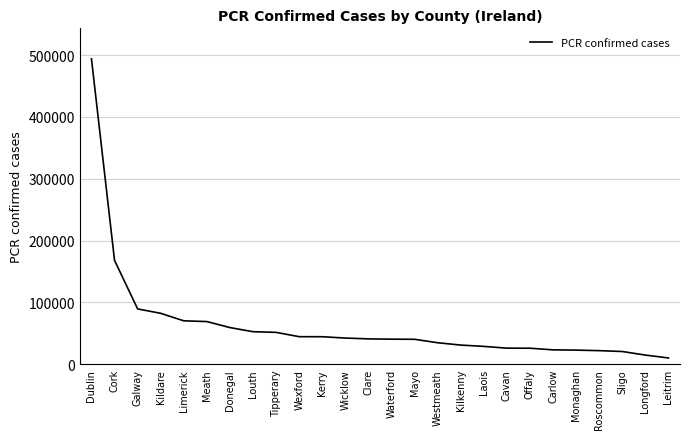

Is it true that the value at Kerry is 44531?

True